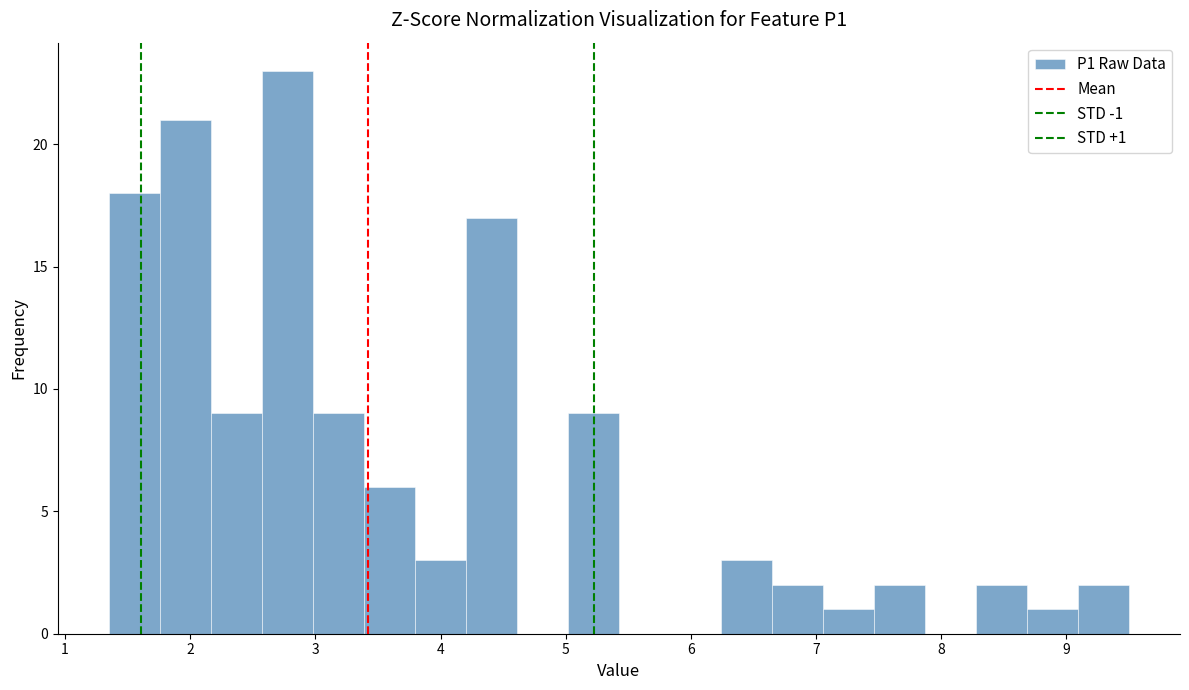

Over which range of the x-axis is the bar tallest?

2.6 to 3.0